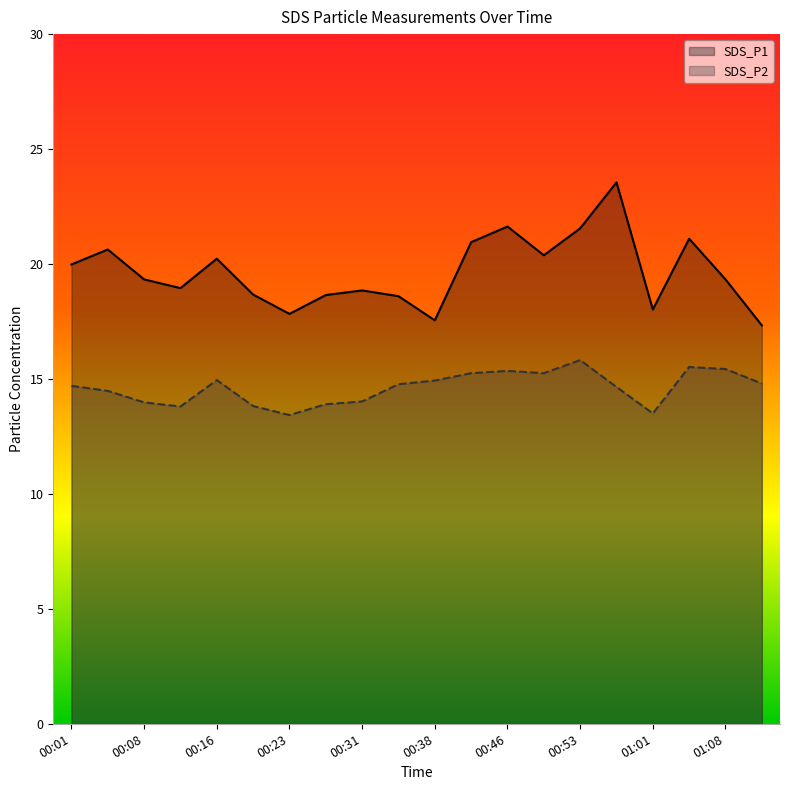

Which has a higher value, 00:23 or 00:01?

00:01